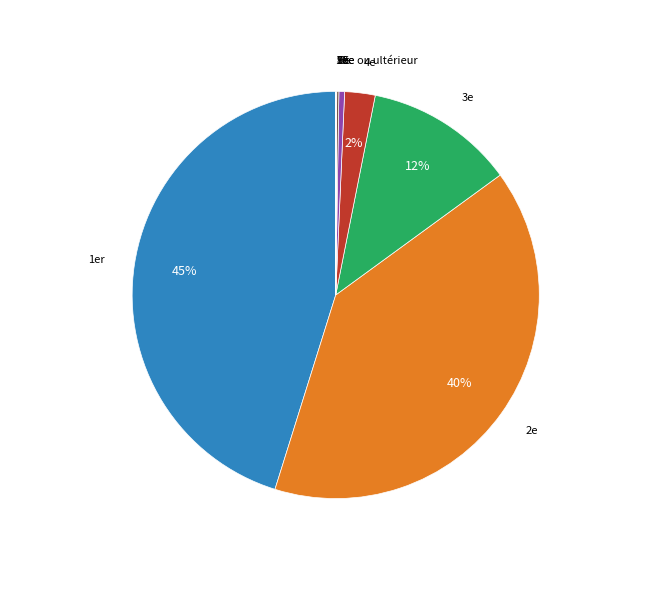

Rank the categories by value from lowest to highest.

9e, 8e, 10e ou ultérieur, 7e, 6e, 5e, 4e, 3e, 2e, 1er